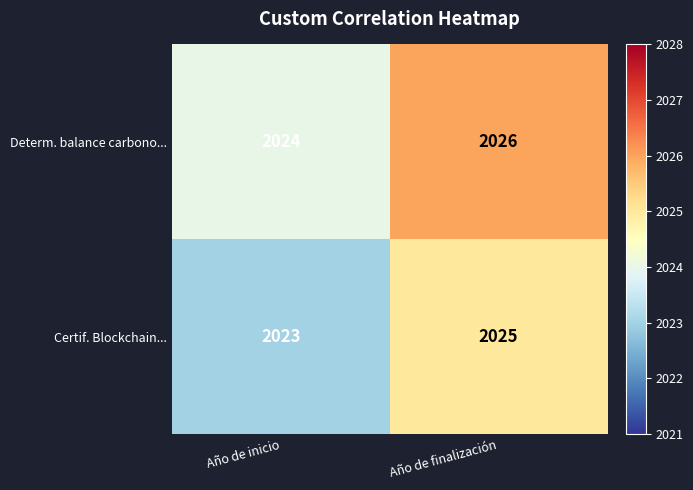

What value does the Certif. Blockchain... series have at Año de inicio?

2023